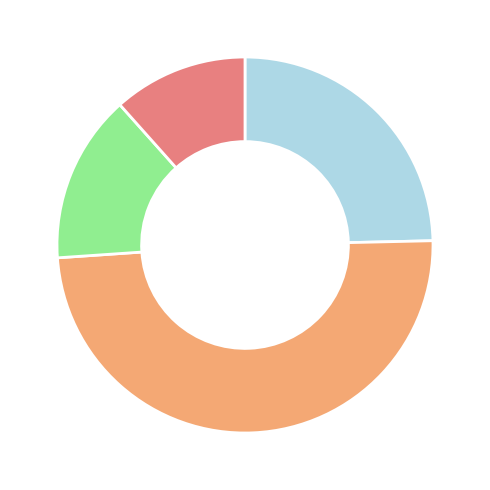

Does any single category account for the majority?

No